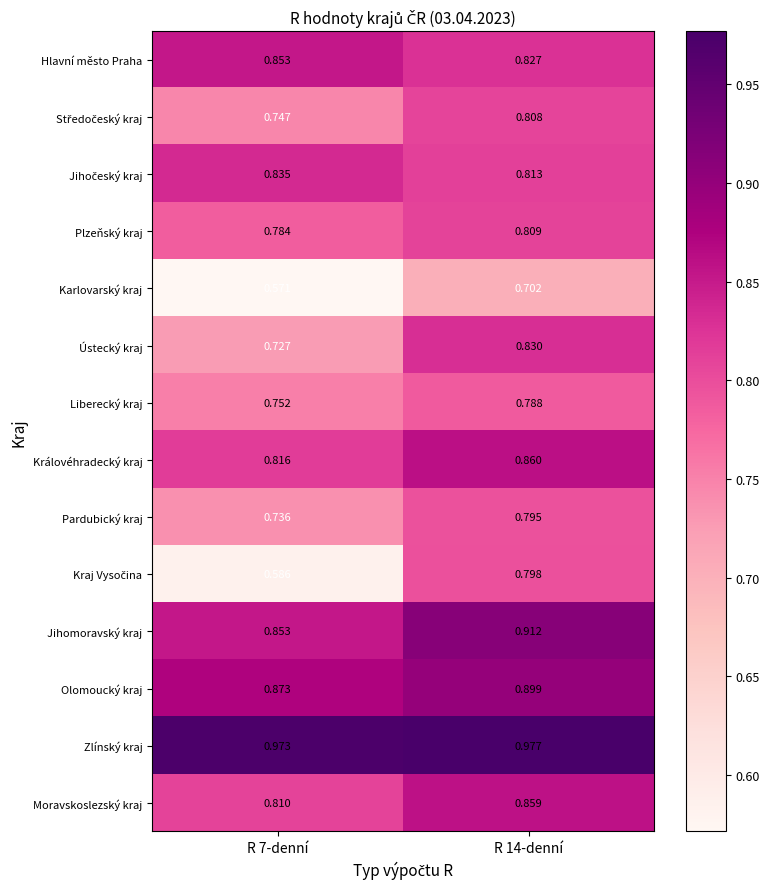

Which series has the largest total across all categories?

Zlínský kraj